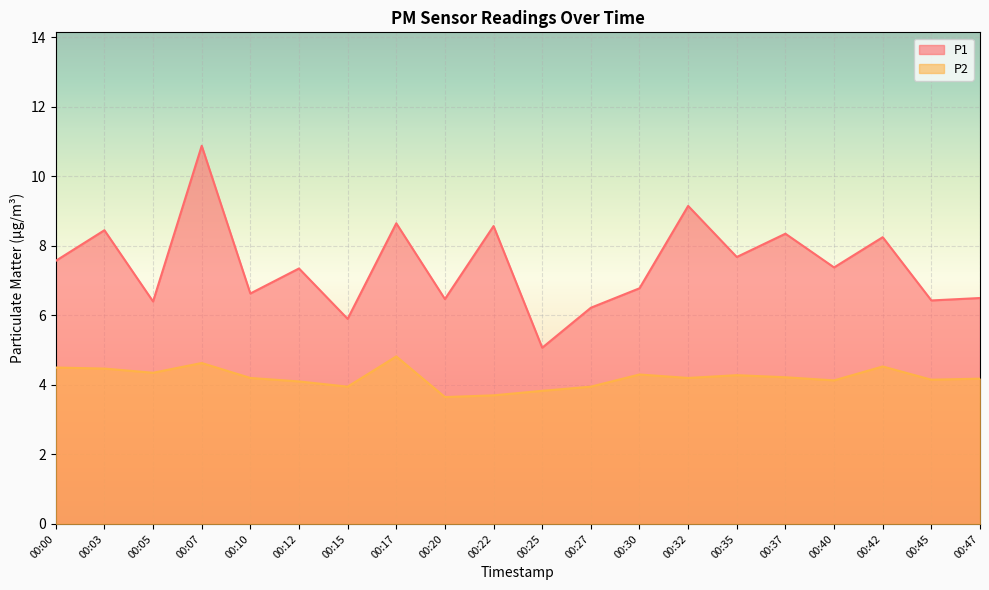

At which label does P1 reach its minimum?

00:25